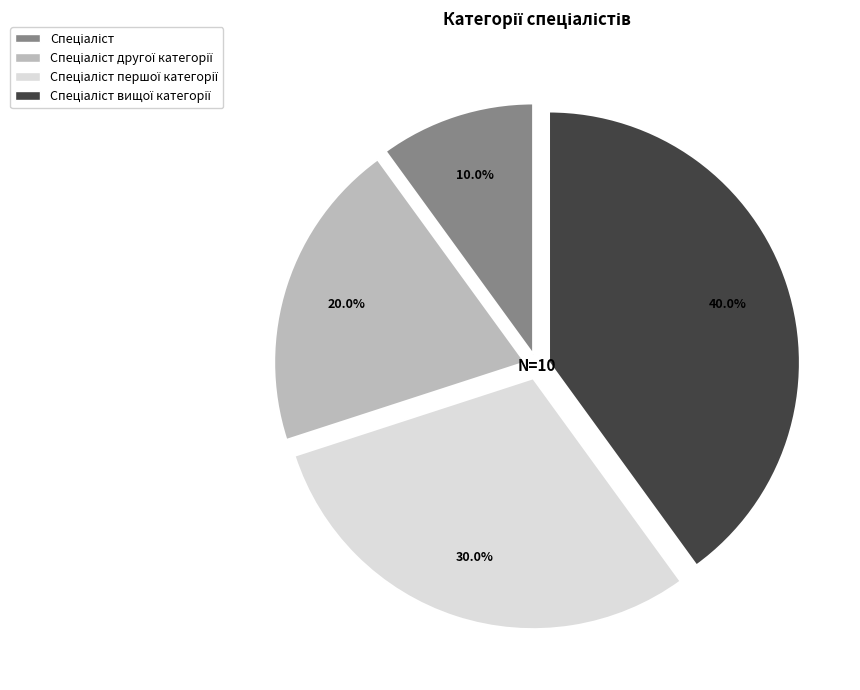

Is there any slice that represents more than half of the pie?

No